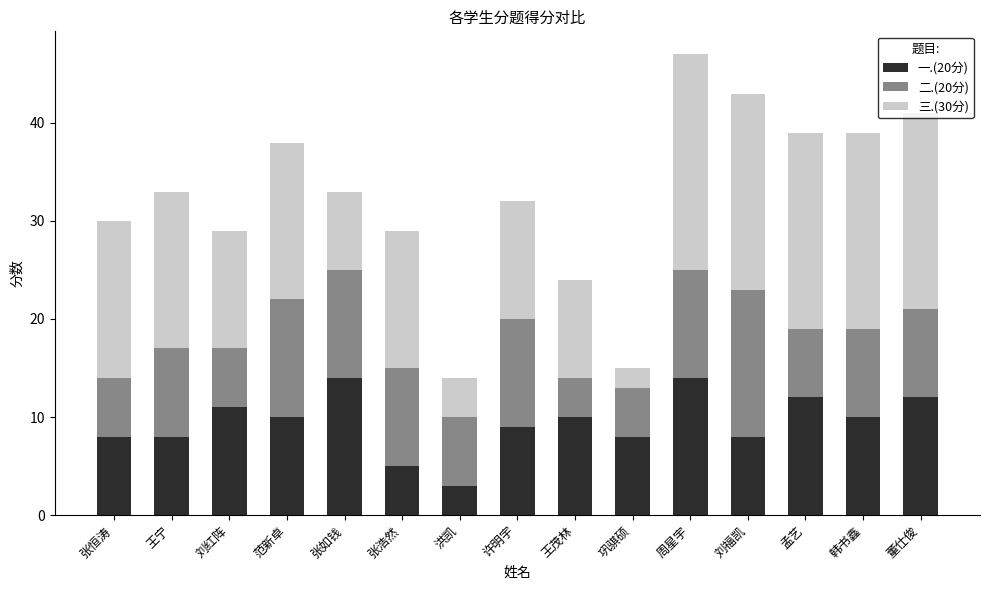

At which category is the sum across all series the highest?

周星宇